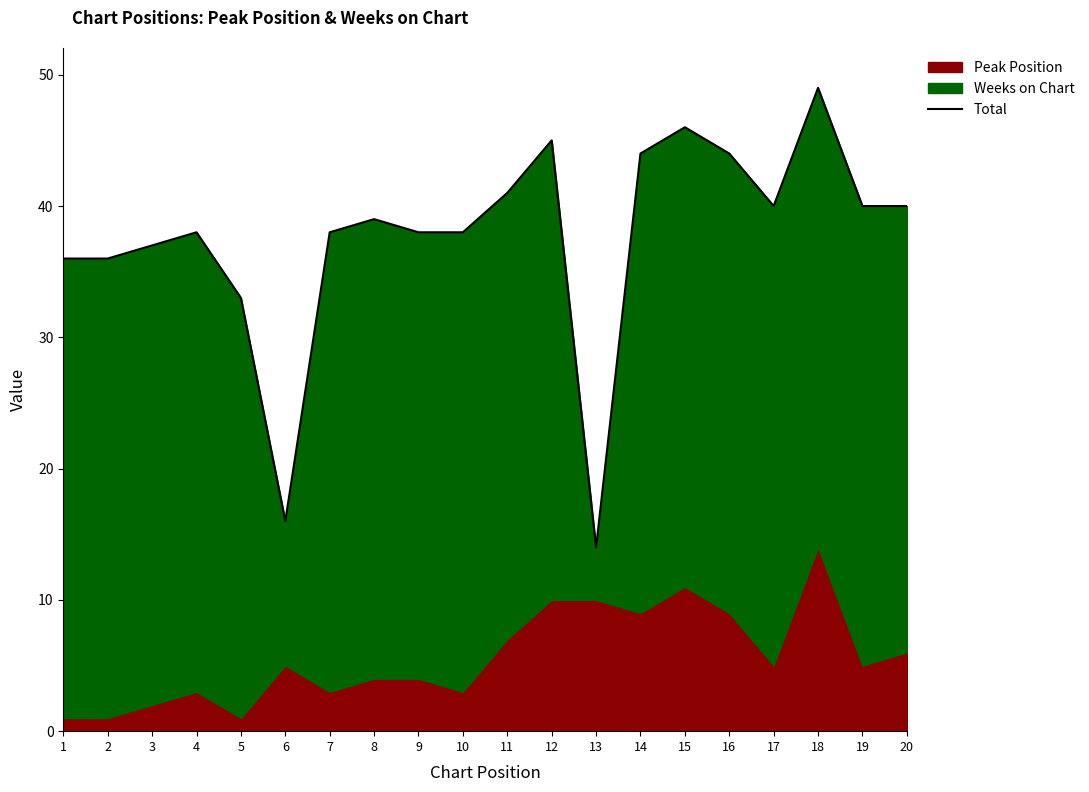

Reading left to right, transcribe all the data shown in this chart.

1=36	2=36	3=37	4=38	5=33	6=16	7=38	8=39	9=38	10=38	11=41	12=45	13=14	14=44	15=46	16=44	17=40	18=49	19=40	20=40